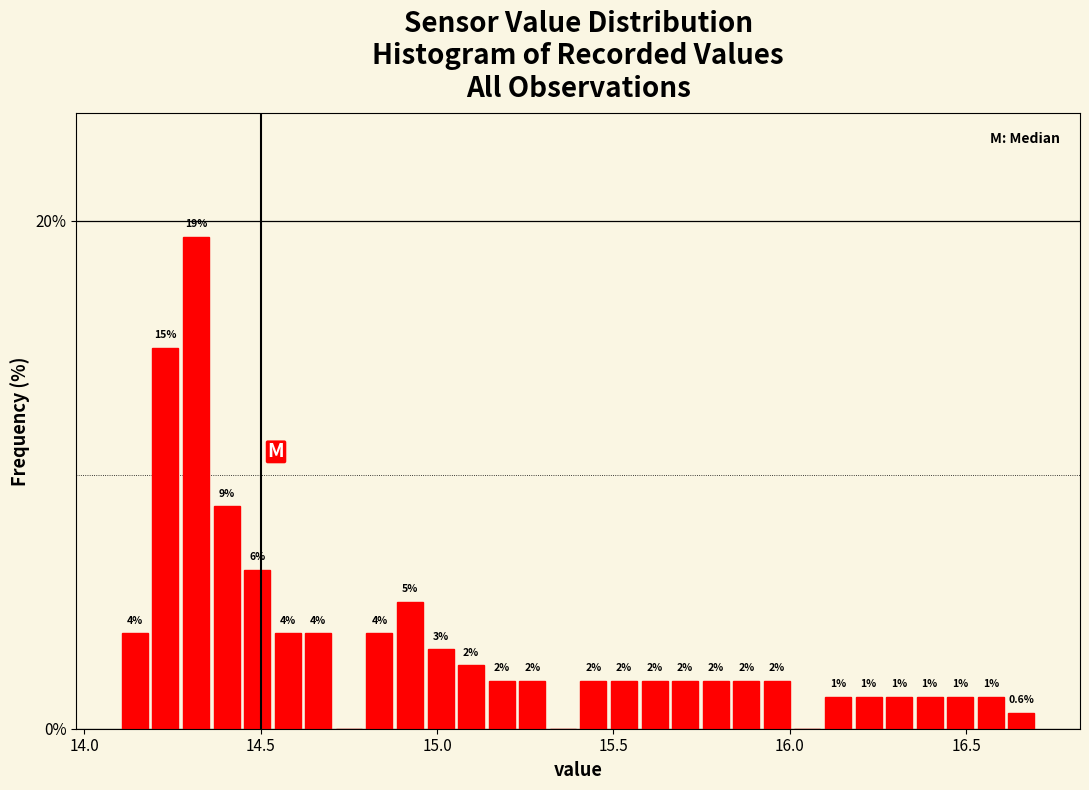

Read against the x-axis, roughly where is the centre of the tallest bar?

14.30